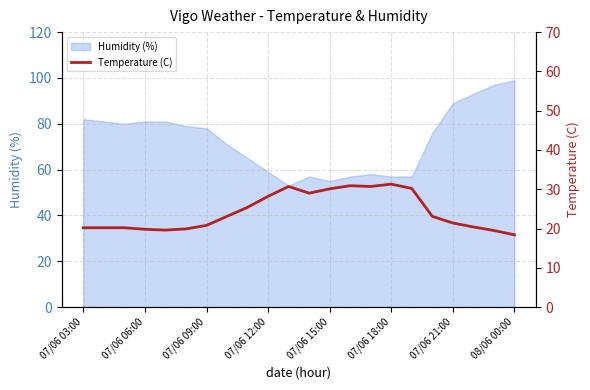

The Humidity (%) series shows 81 at 07/06 06:00. True or false?

True